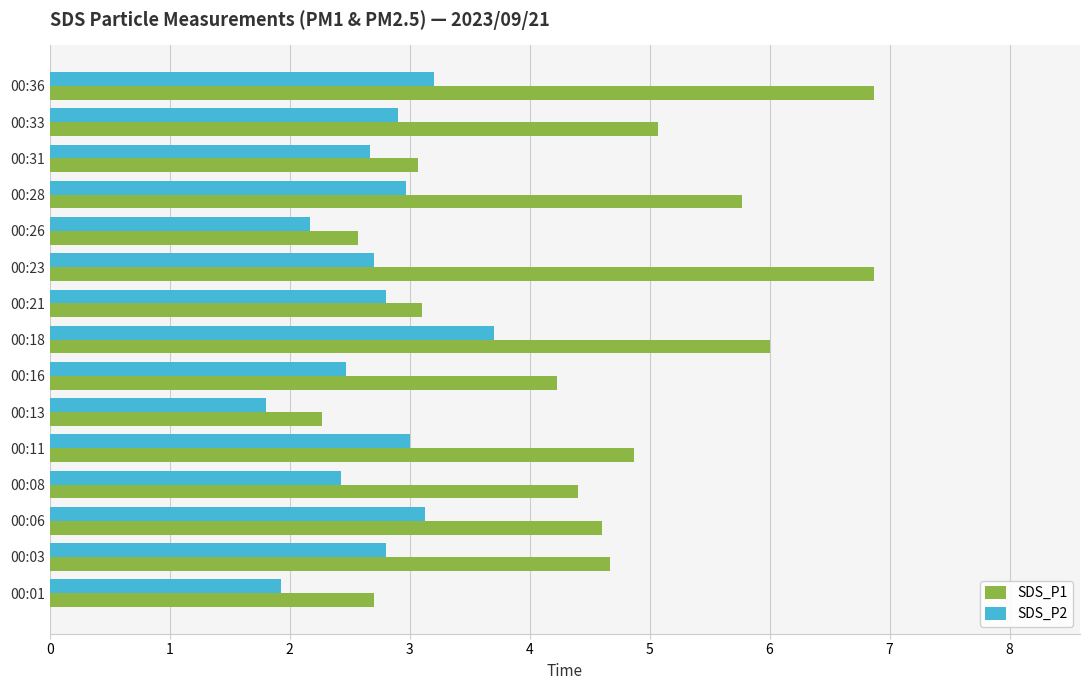

Rank the series at 00:33 from lowest to highest value.

SDS_P2, SDS_P1